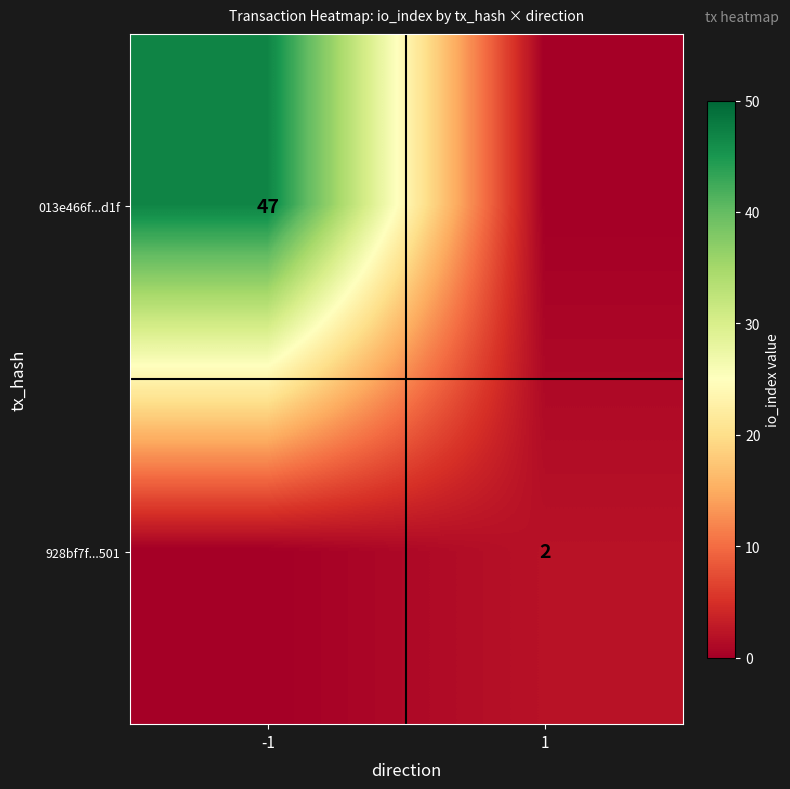

Is it true that 013e466f...d1f equals 47 at -1?

True